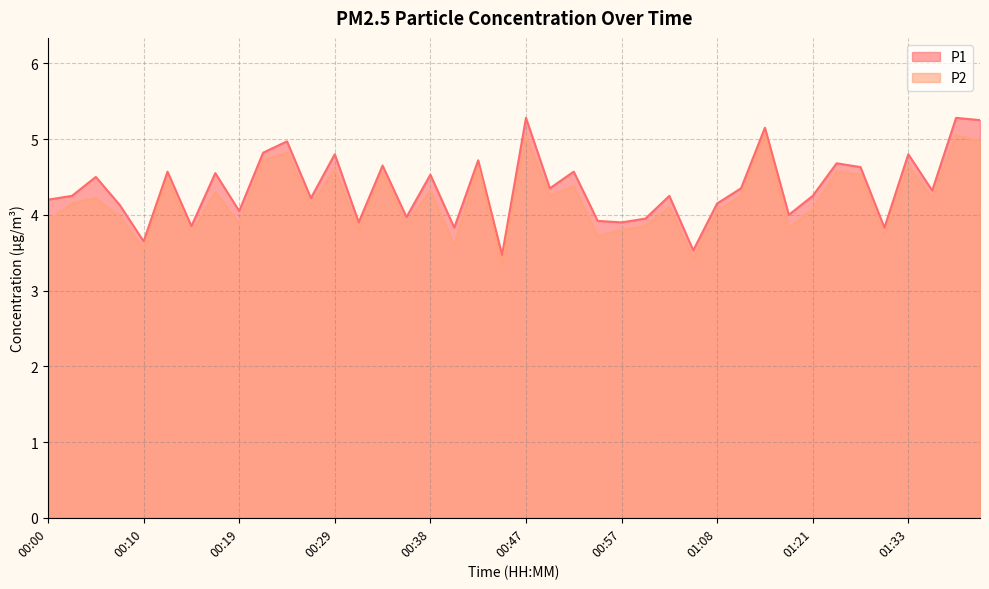

What is the label of the 8th point from the left?

00:17